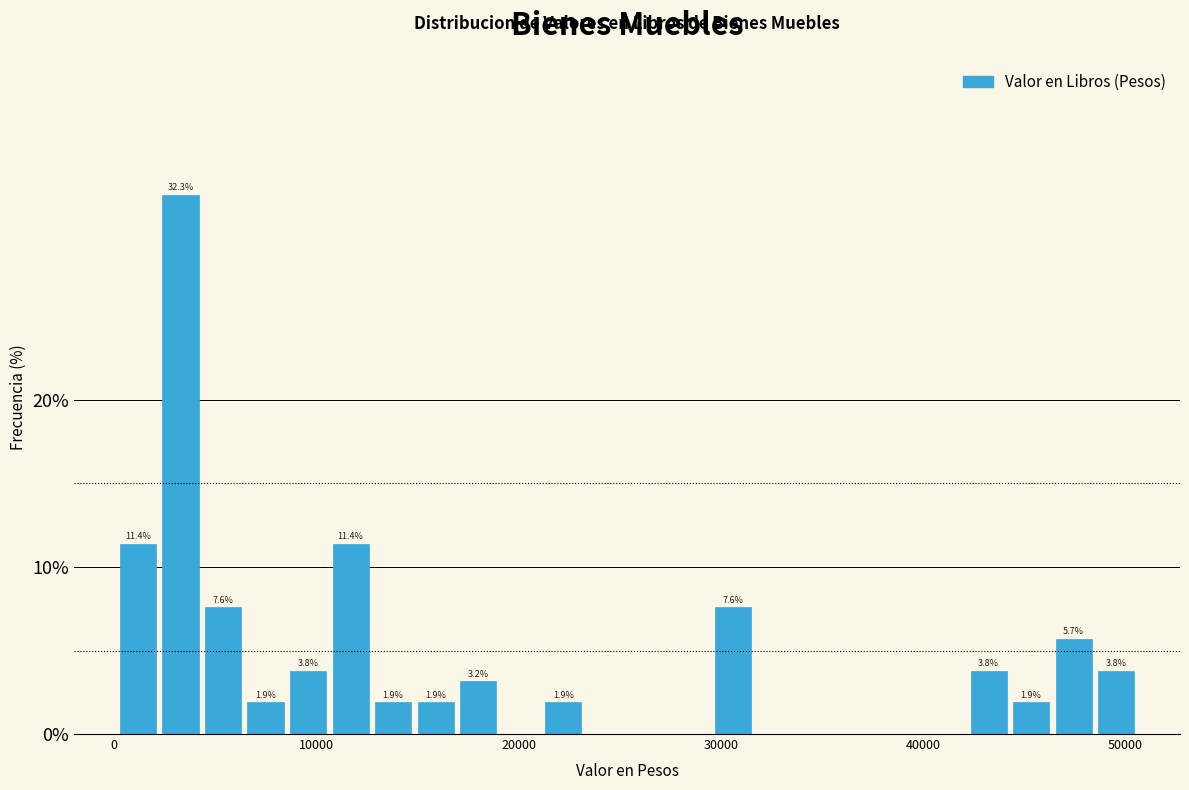

Read against the x-axis, roughly where is the centre of the tallest bar?

3000